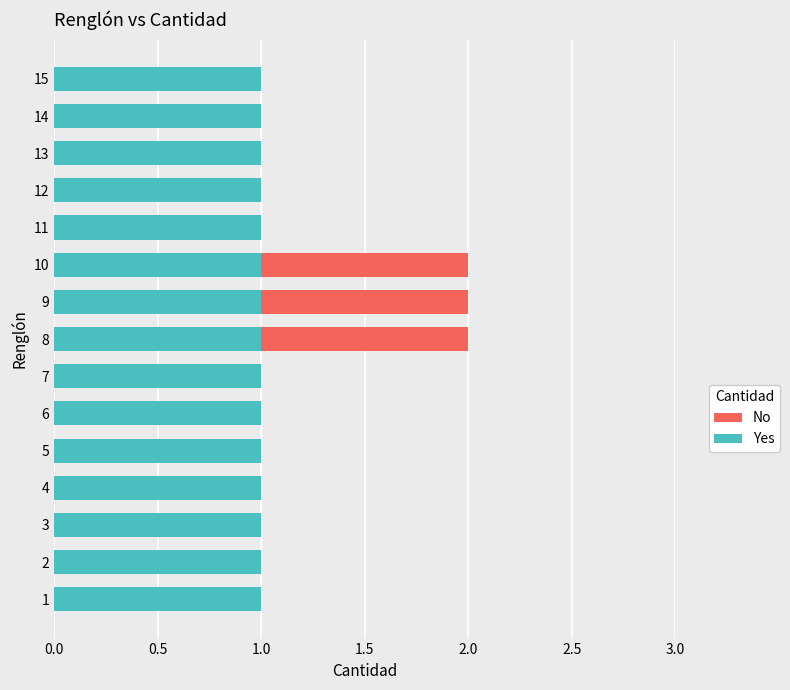

List the series in order of their peak value, highest first.

No, Yes